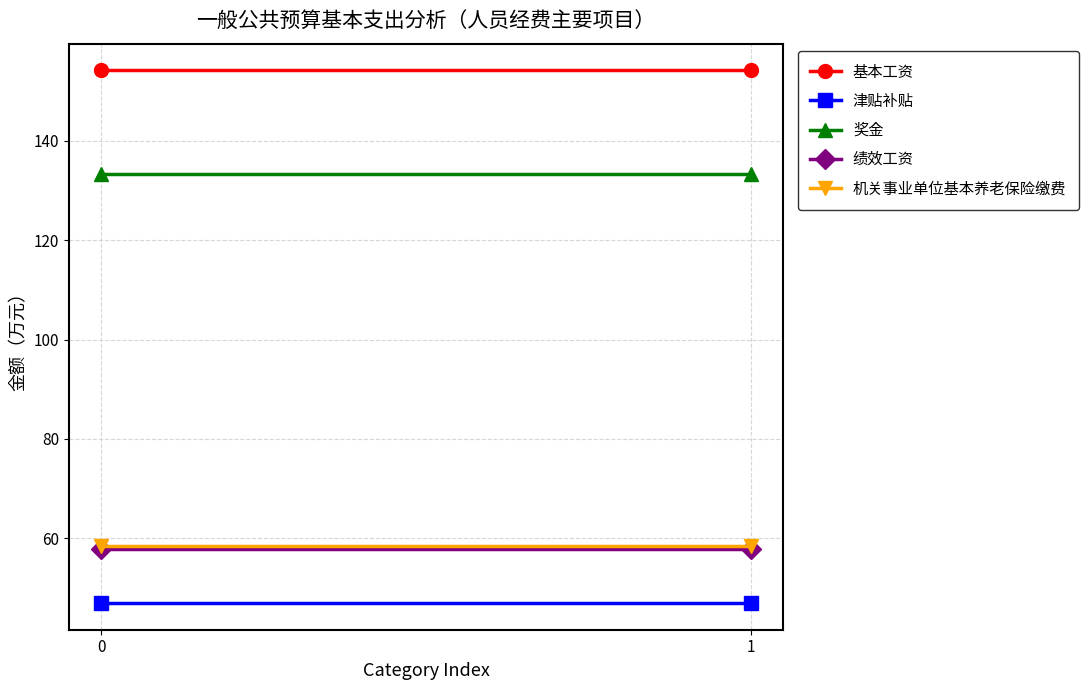

Reading left to right, extract all data points from this chart.

基本工资: 154.2	154.2
津贴补贴: 46.9	46.9
奖金: 133.4	133.4
绩效工资: 57.9	57.9
机关事业单位基本养老保险缴费: 58.5	58.5